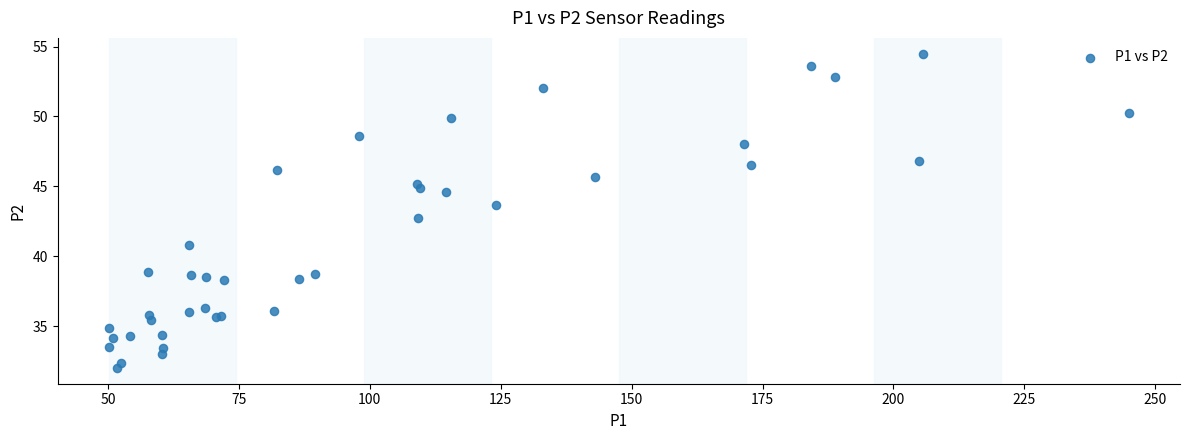

What Y value in the scatter plot is closest to 43?

42.7